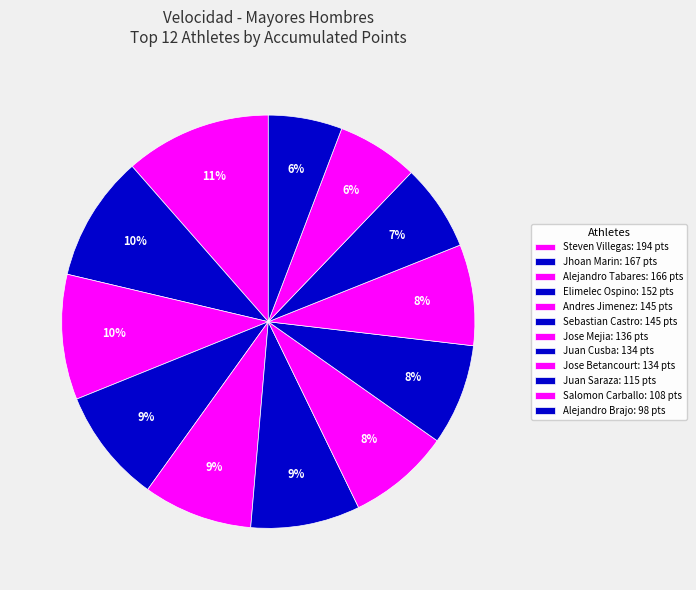

How many slices are in this pie chart?

12